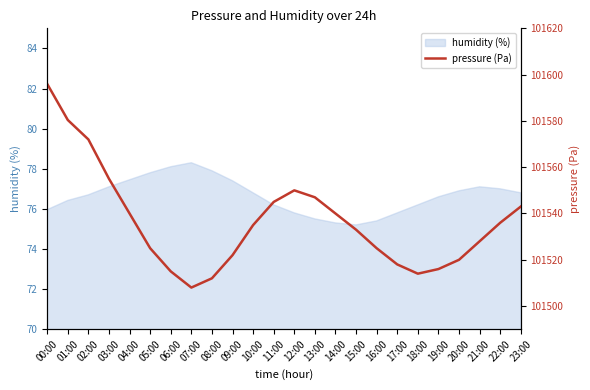

The value of humidity (%) at 00:00 is 25.7. True or false?

False